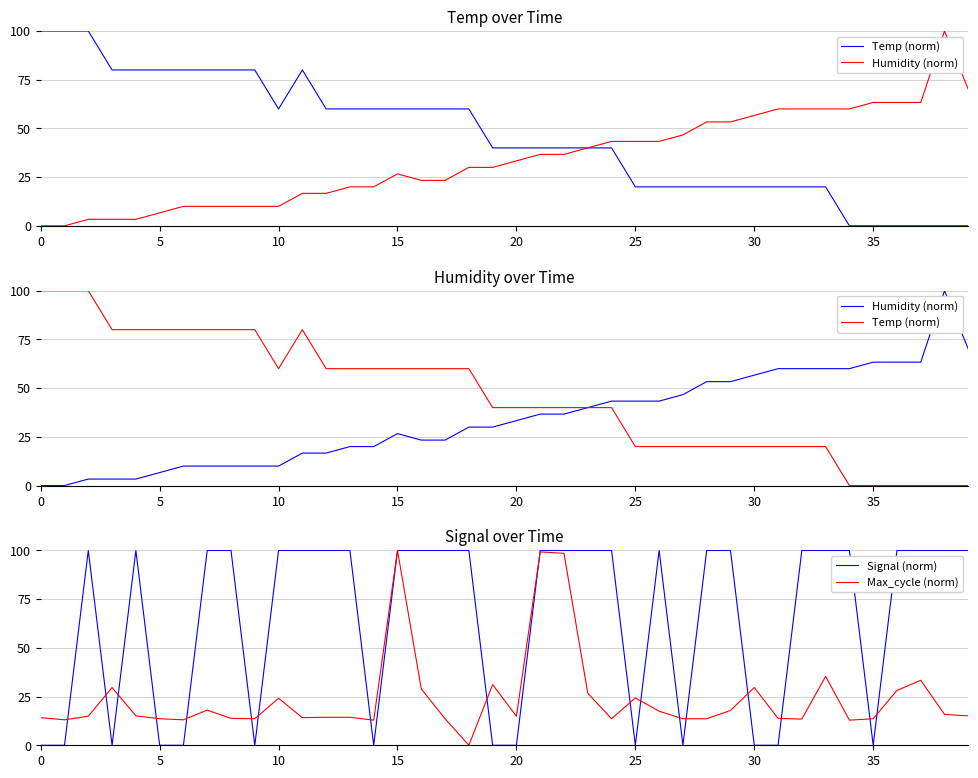

True or false: Max_cycle (norm) has a value of 14.2 at 0.

True